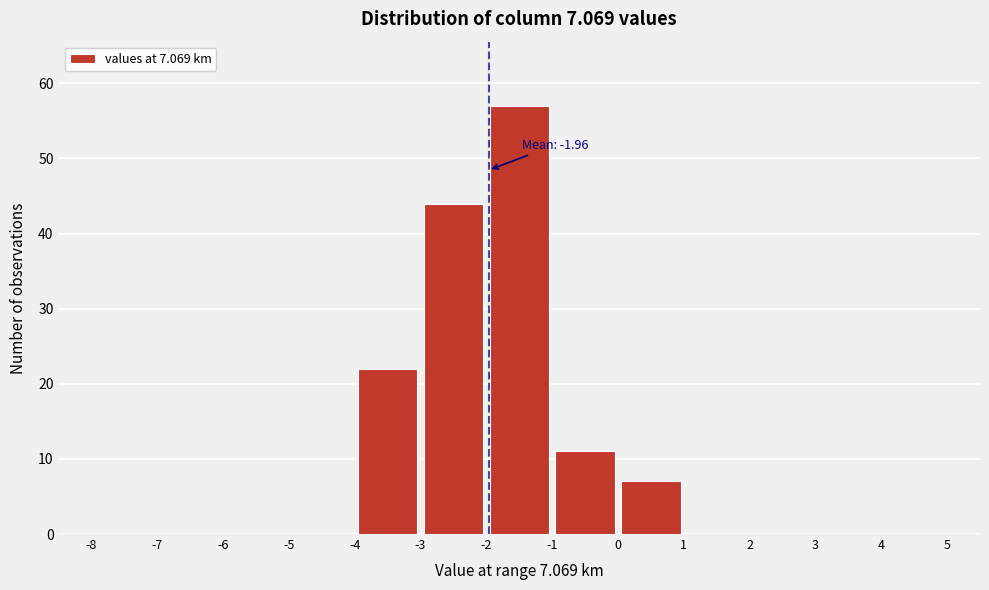

Which range on the x-axis has the tallest bar?

-2 to -1